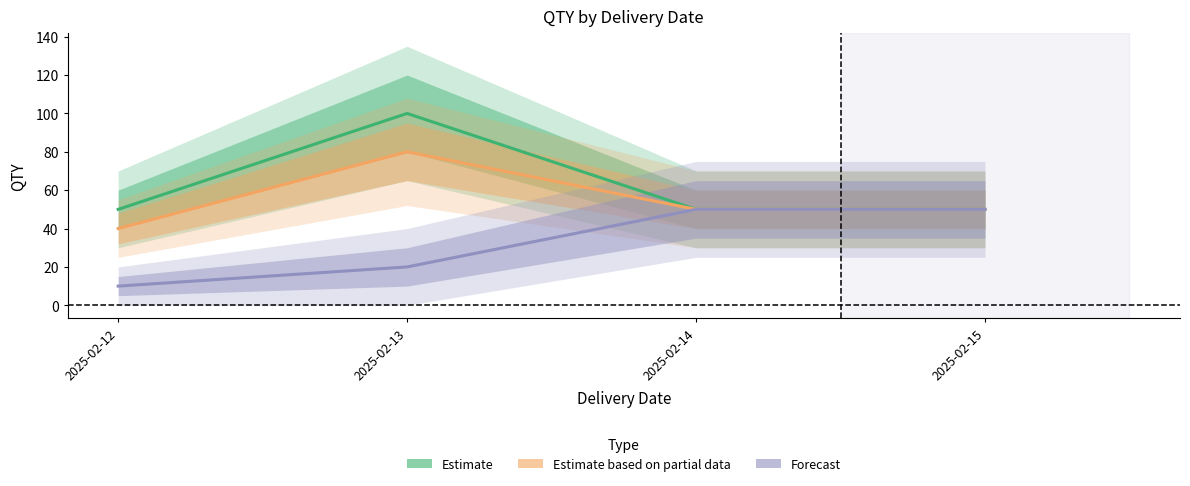

Rank the categories by Forecast value from highest to lowest.

2025-02-14, 2025-02-15, 2025-02-13, 2025-02-12